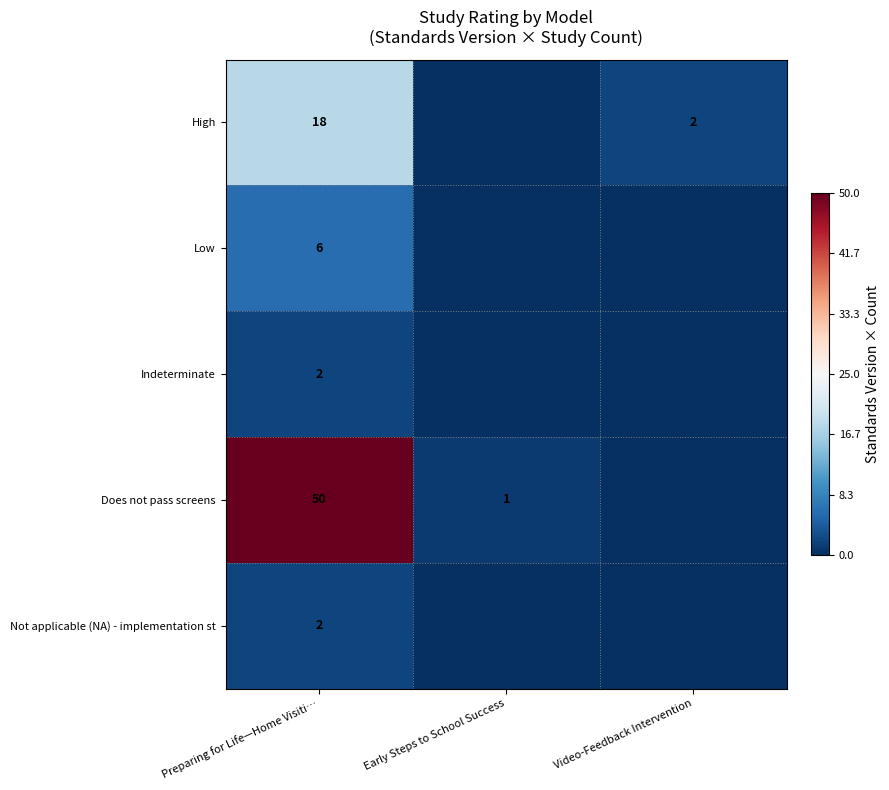

What is the difference between the row_1 values at Preparing for Life—Home Visiti… and Video-Feedback Intervention?

6